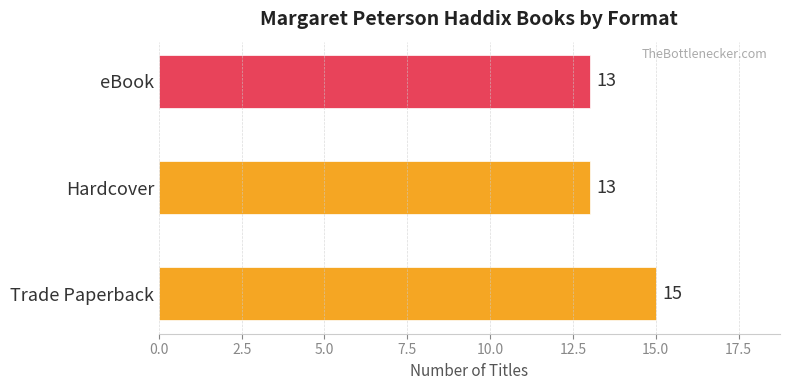

Rank the series at 7 from highest to lowest value.

Trade Paperback, Hardcover, eBook